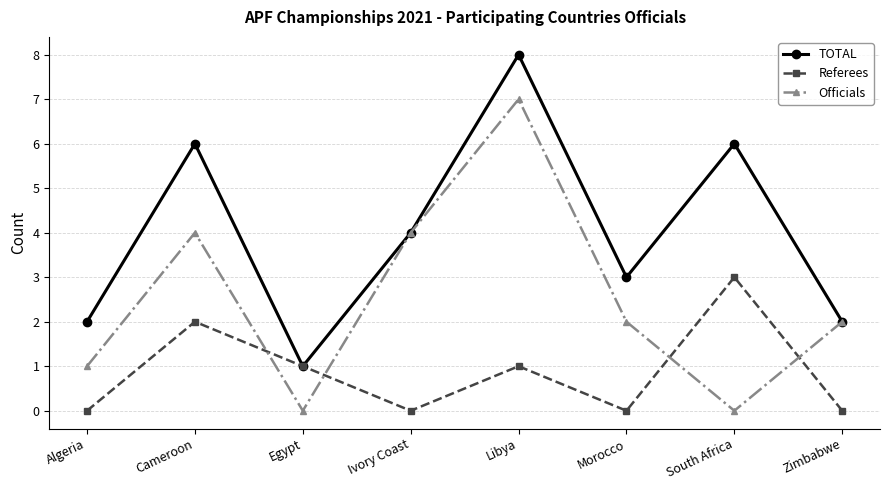

How many interior local valleys does the Referees series have?

2